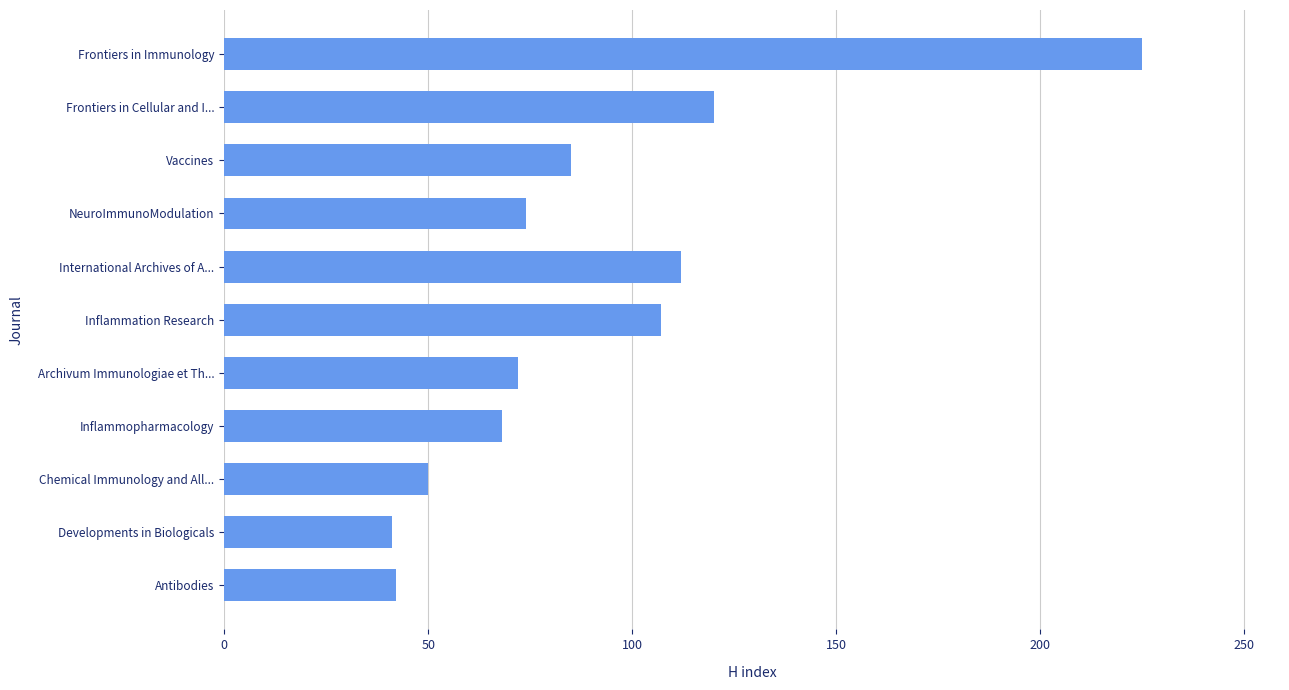

The value at NeuroImmunoModulation is 39. True or false?

False